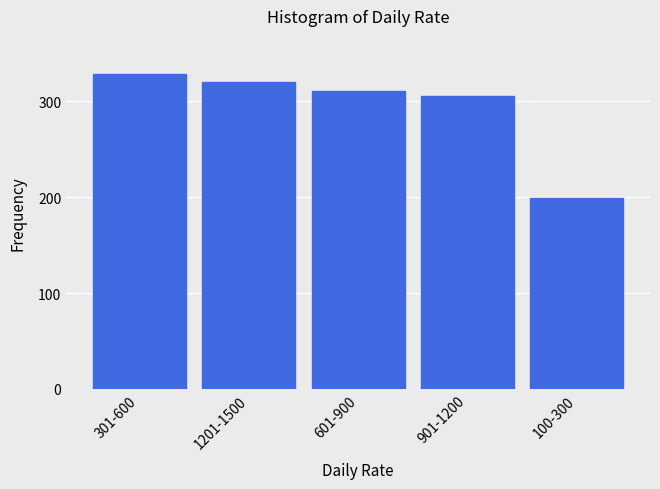

Reading left to right, list all the values displayed in this chart.

329	320	311	306	199